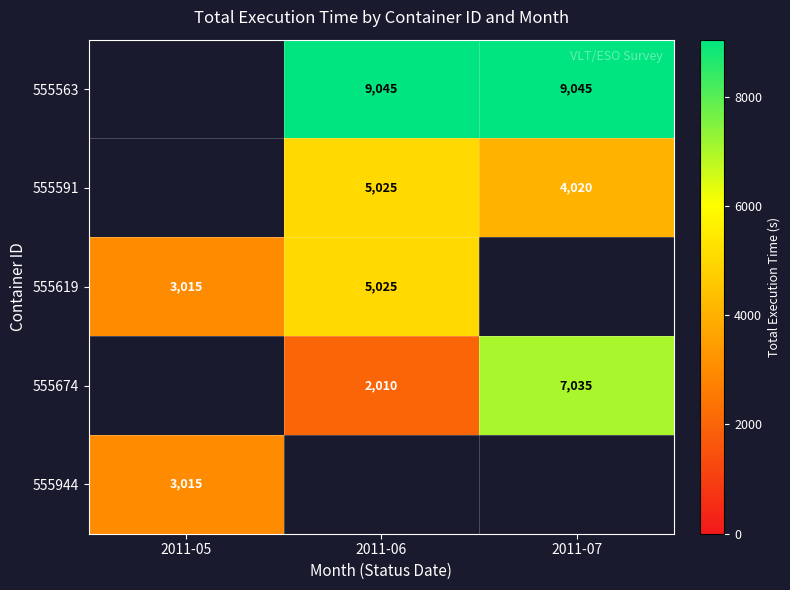

Is it true that 555619 equals 6872.6 at 2011-06?

False